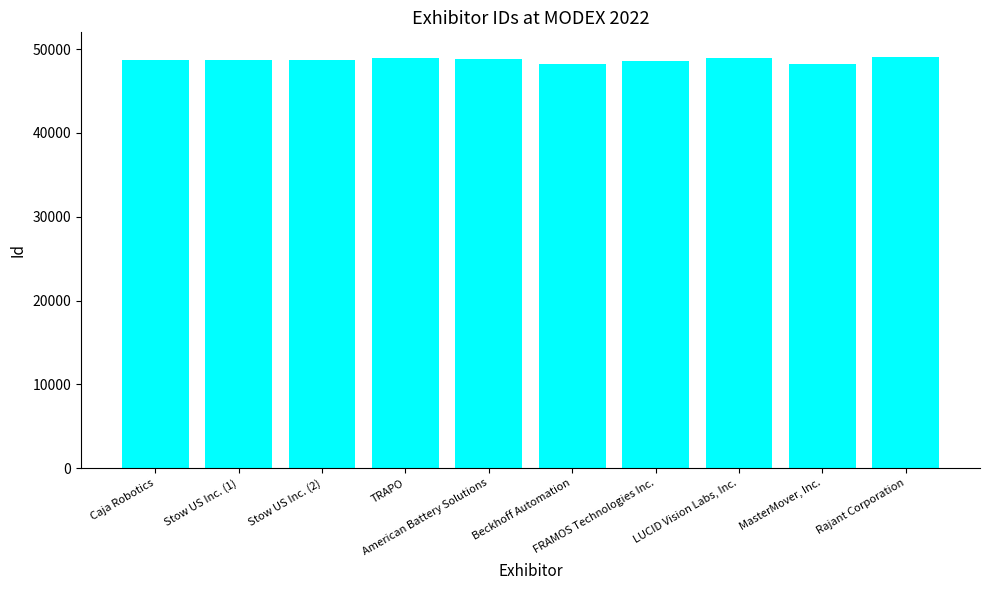

What is the smallest value displayed?

48243